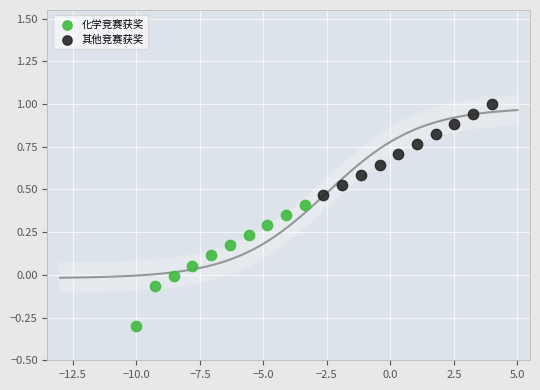

Which series has the largest Y range (max minus min)?

化学竞赛获奖